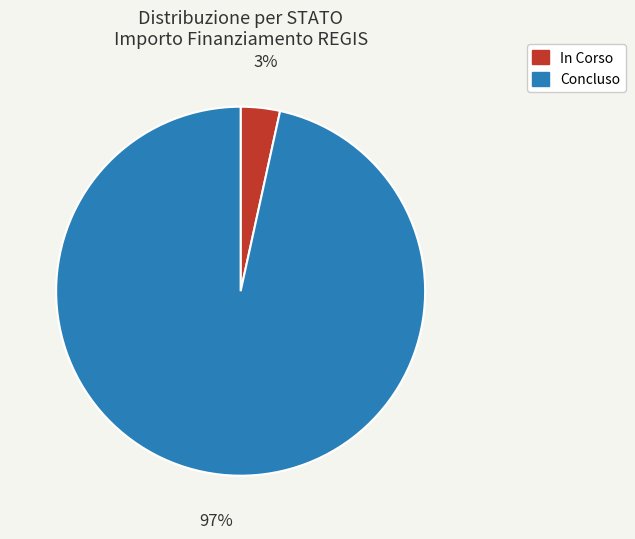

To the nearest percent, what is the average slice percentage?

50%